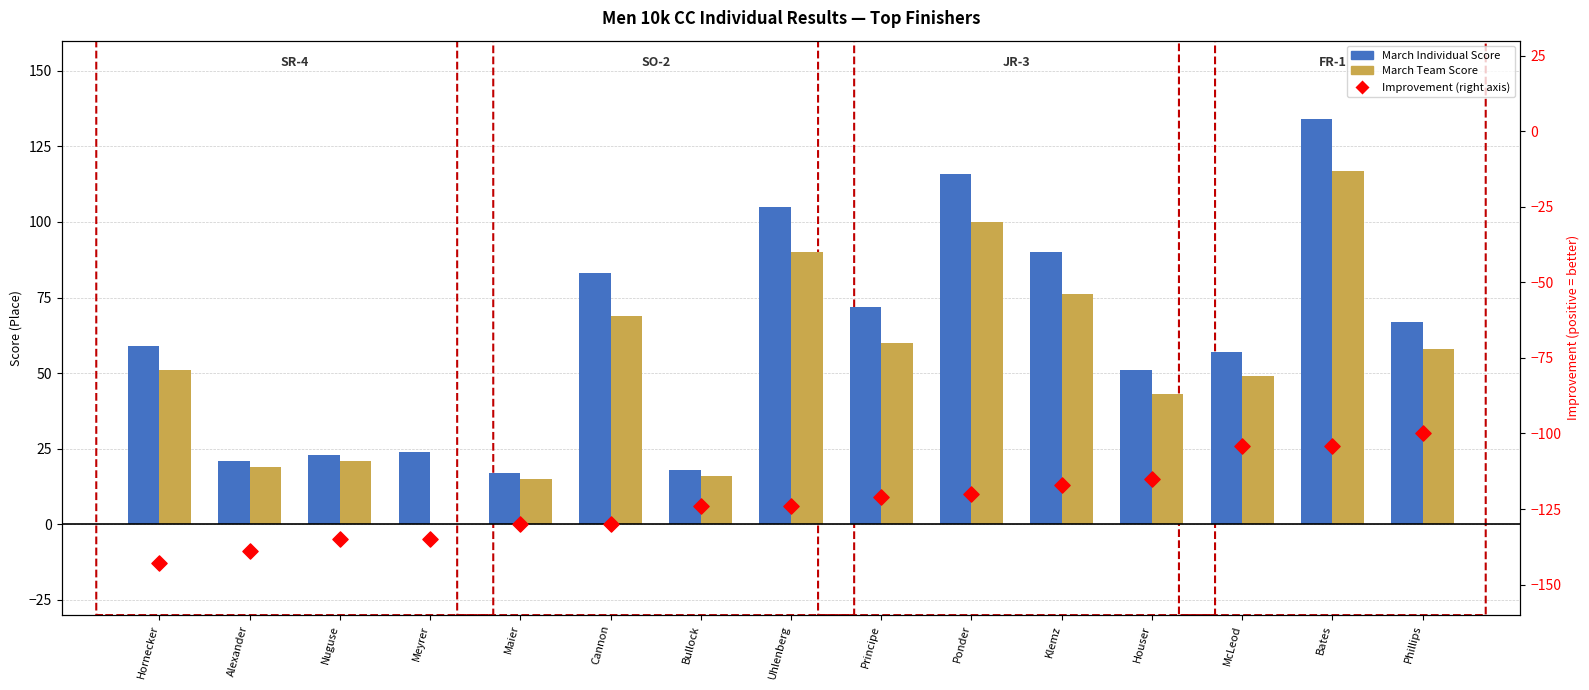

Which series has the largest total across all categories?

March Individual Score